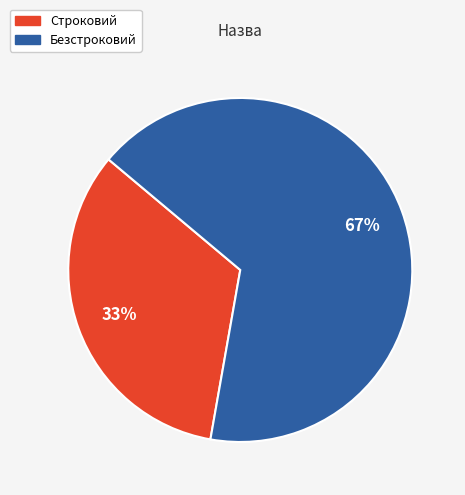

To the nearest percent, what is the average slice percentage?

50%